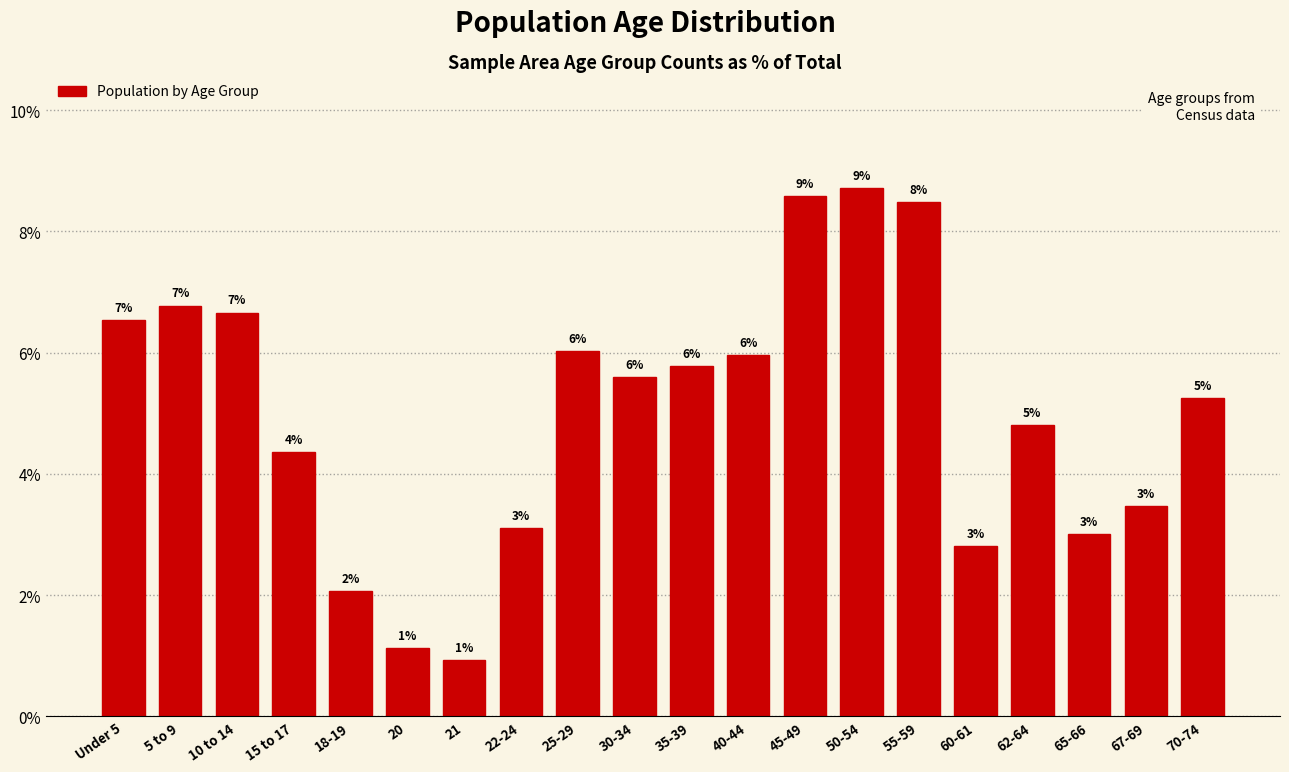

How many bars are there in total?

20